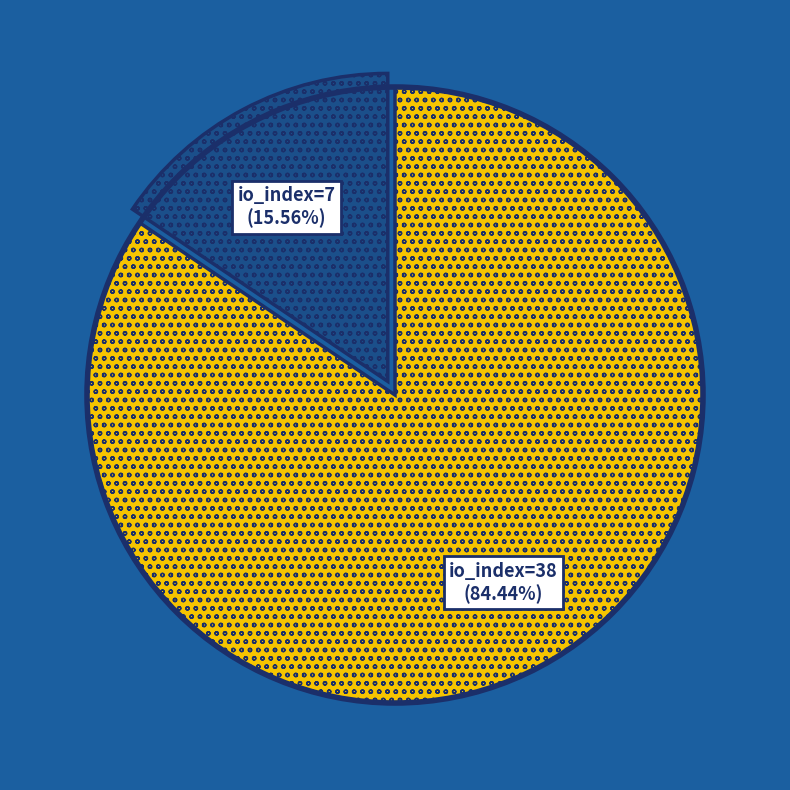

Which category accounts for the majority?

io_index=38